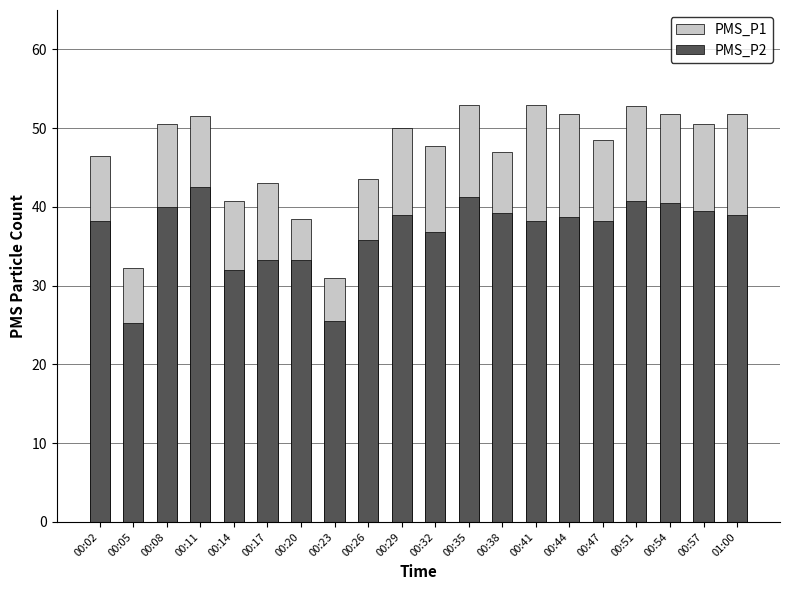

At which category does the chart reach its minimum across all series?

00:05